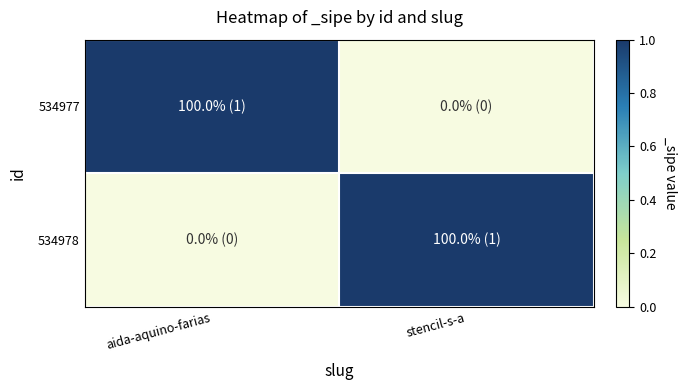

List the series in order of their peak value, highest first.

534977, 534978